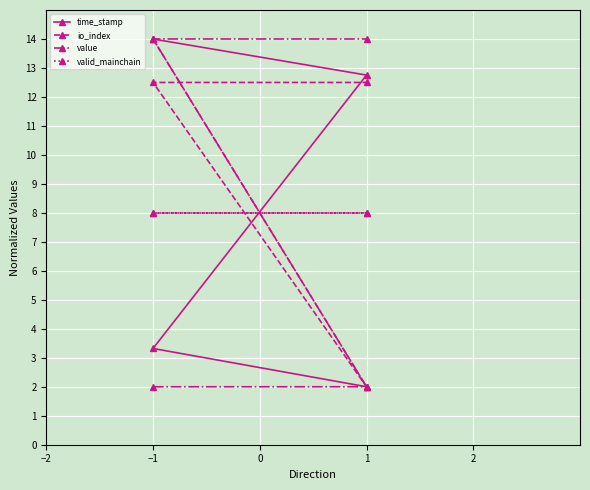

What value does the time_stamp series have at −1?

3.3